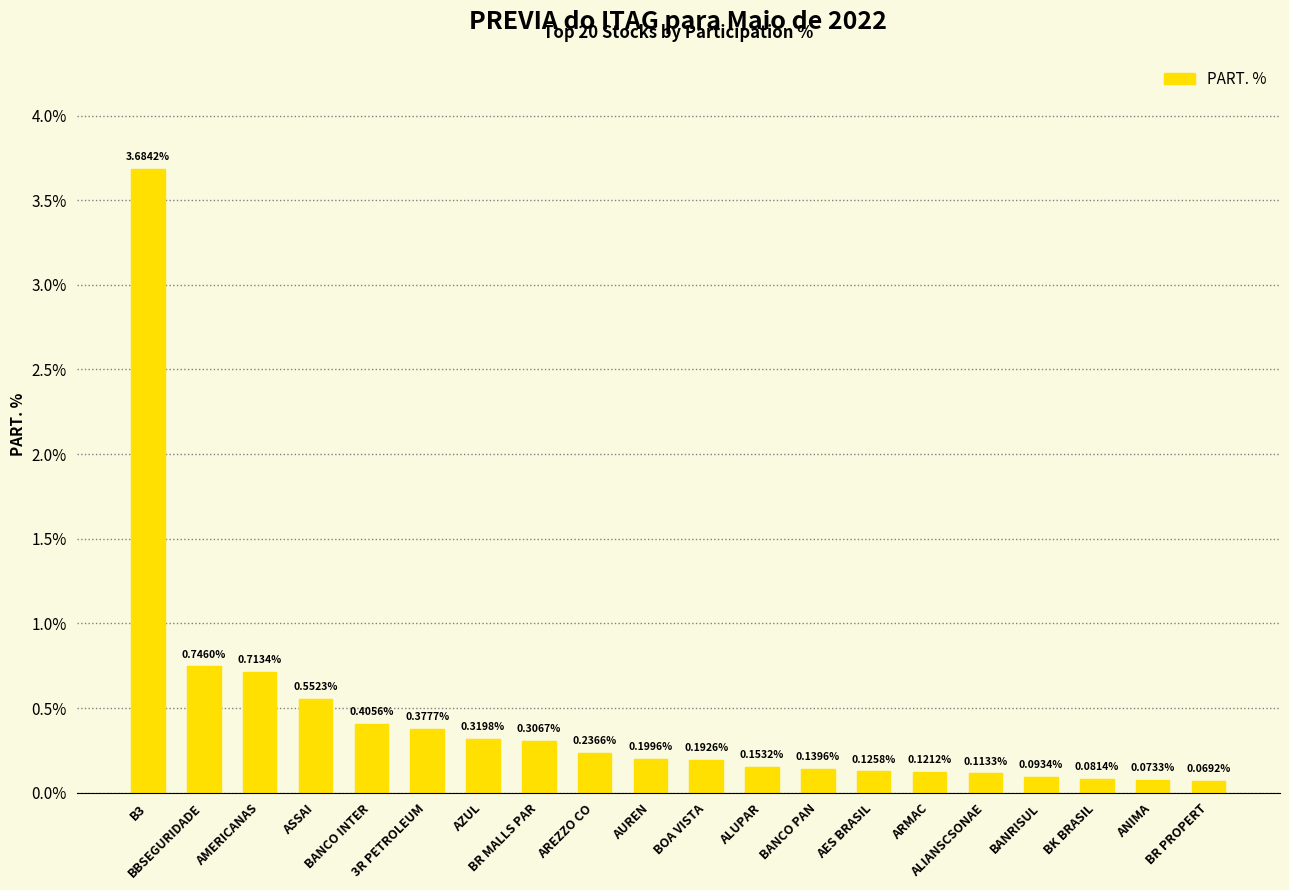

Rank the categories by value from lowest to highest.

BR PROPERT, ANIMA, BK BRASIL, BANRISUL, ALIANSCSONAE, ARMAC, AES BRASIL, BANCO PAN, ALUPAR, BOA VISTA, AUREN, AREZZO CO, BR MALLS PAR, AZUL, 3R PETROLEUM, BANCO INTER, ASSAI, AMERICANAS, BBSEGURIDADE, B3